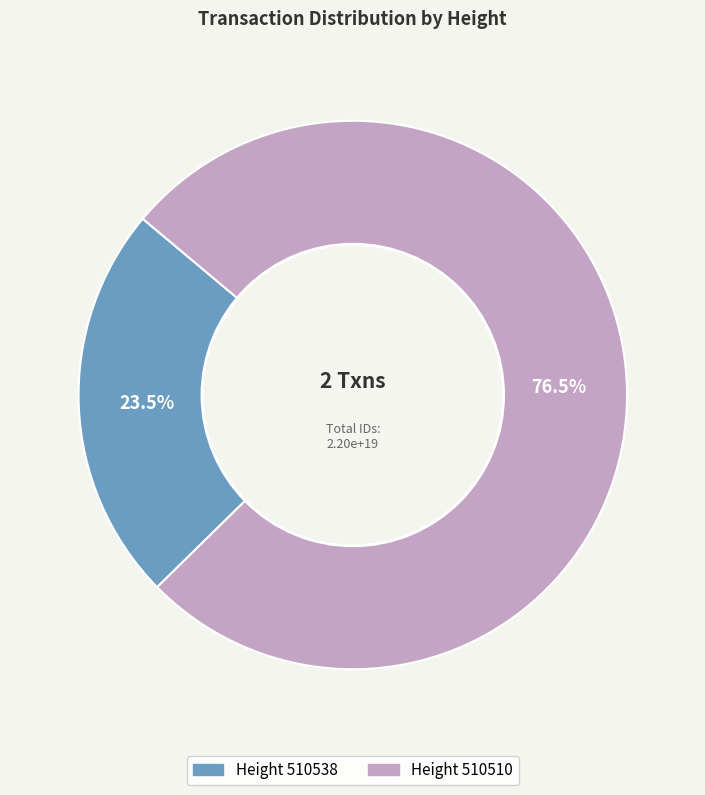

Does any single category account for the majority?

Yes